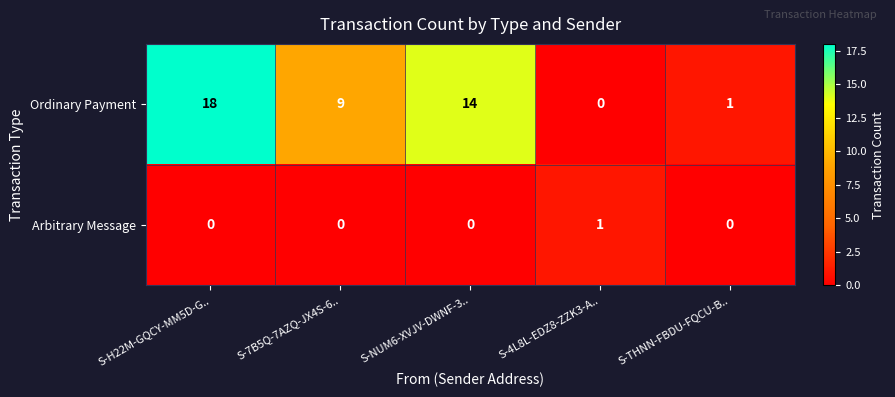

At which category is the sum across all series the highest?

S-H22M-GQCY-MM5D-G..